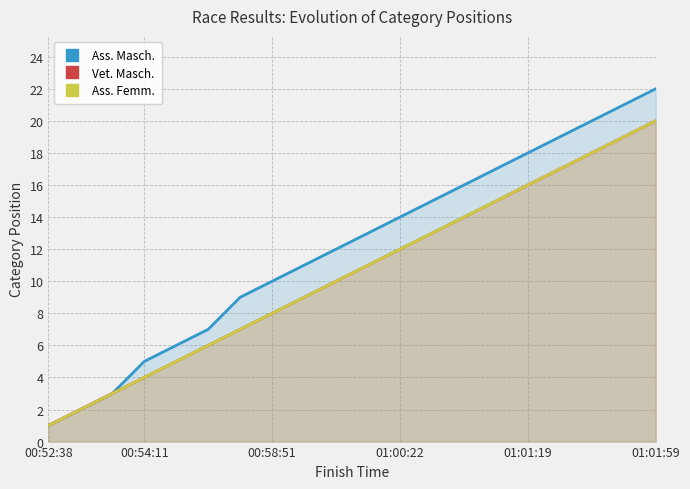

True or false: Ass. Femm. and Ass. Masch. cross at least once.

False